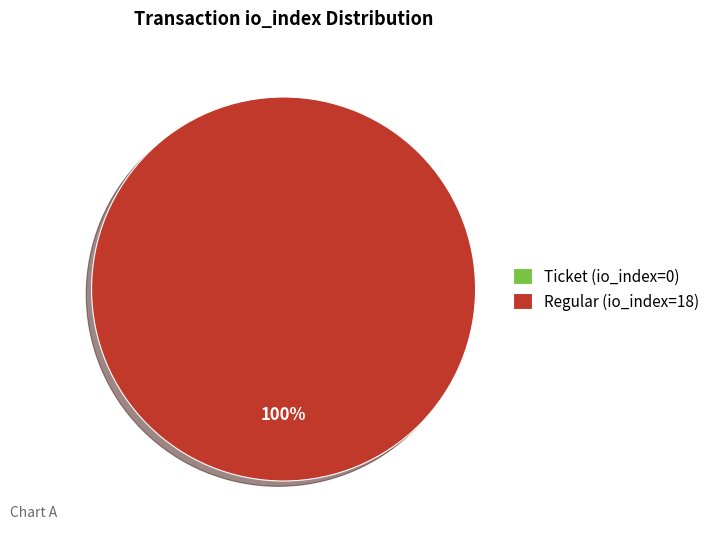

Which category has the biggest portion of the pie?

Regular (io_index=18)